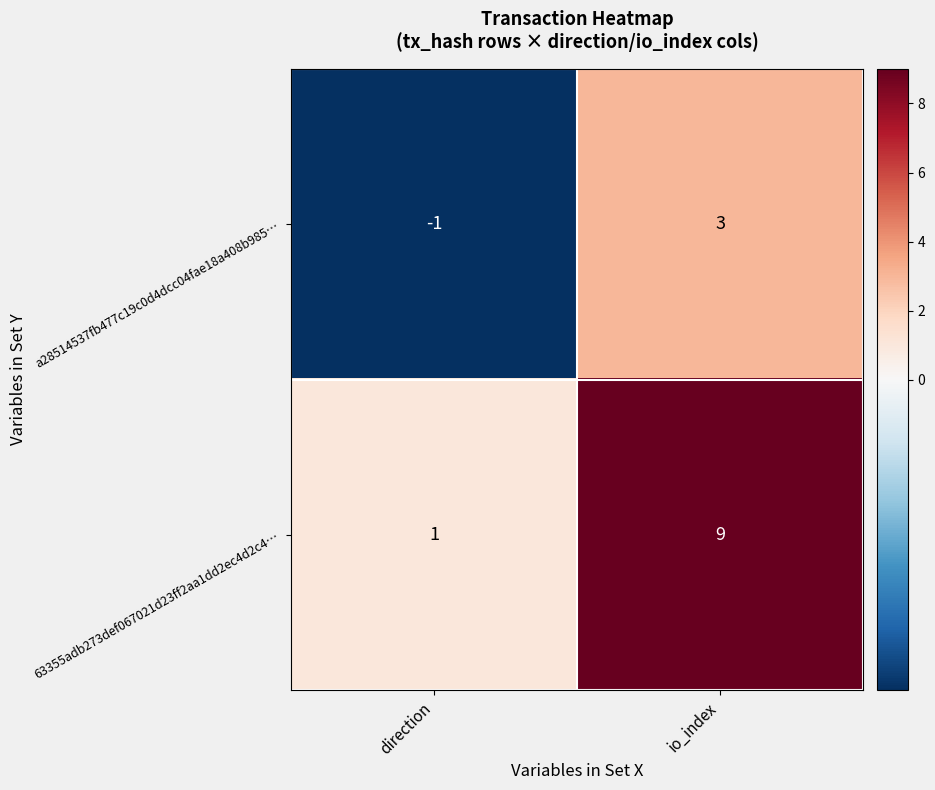

Count the number of categories in the chart.

2